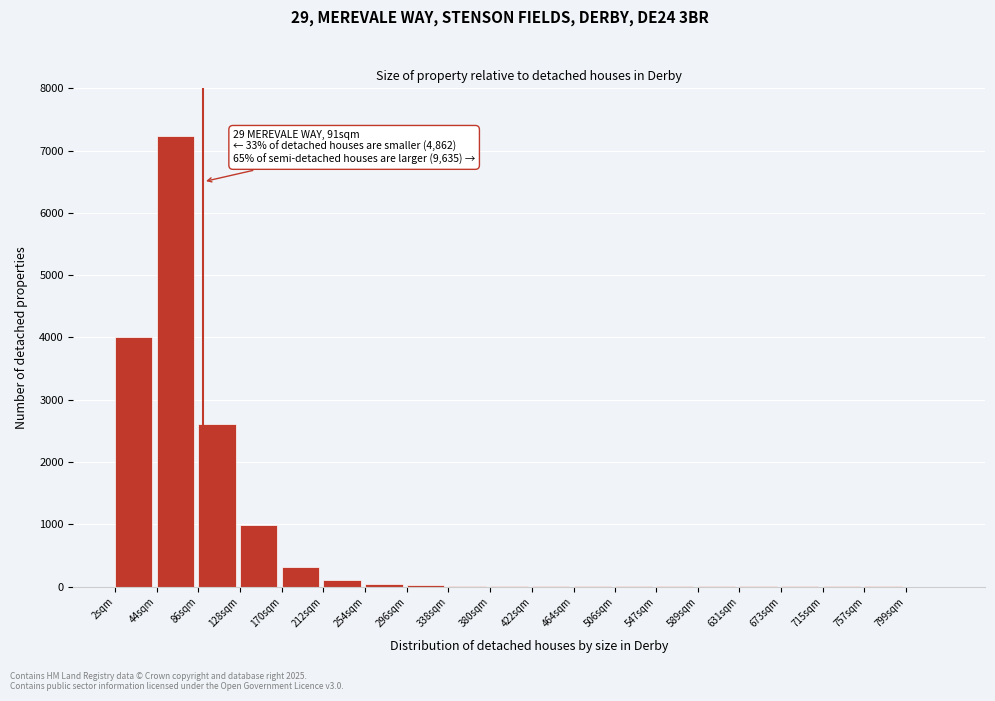

True or false: the data shows 45 at 254sqm.

True